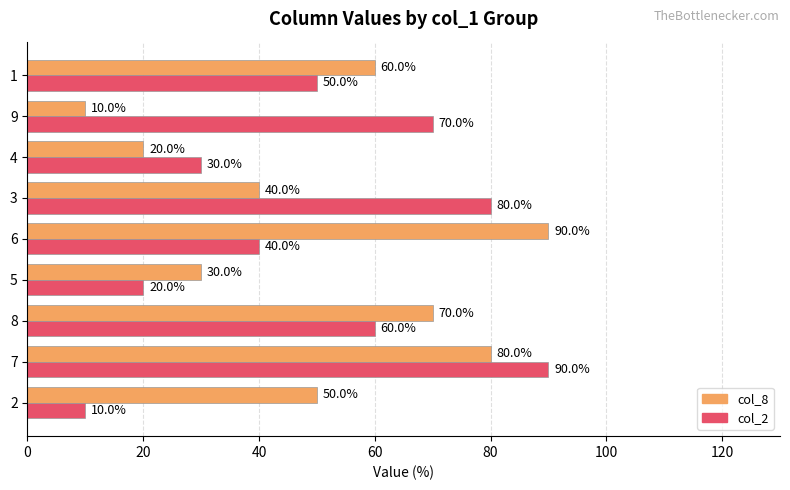

What is the spread (max minus min) of values at 3?

40